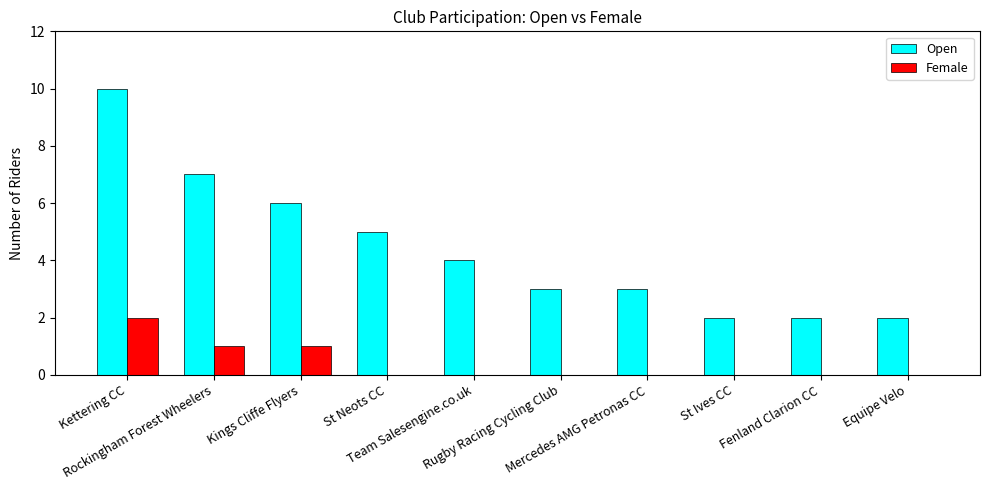

What is the spread (max minus min) of values at Rockingham Forest Wheelers?

6